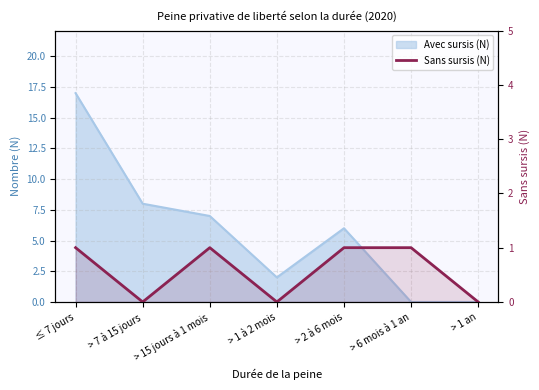

How many positive values are there?

4